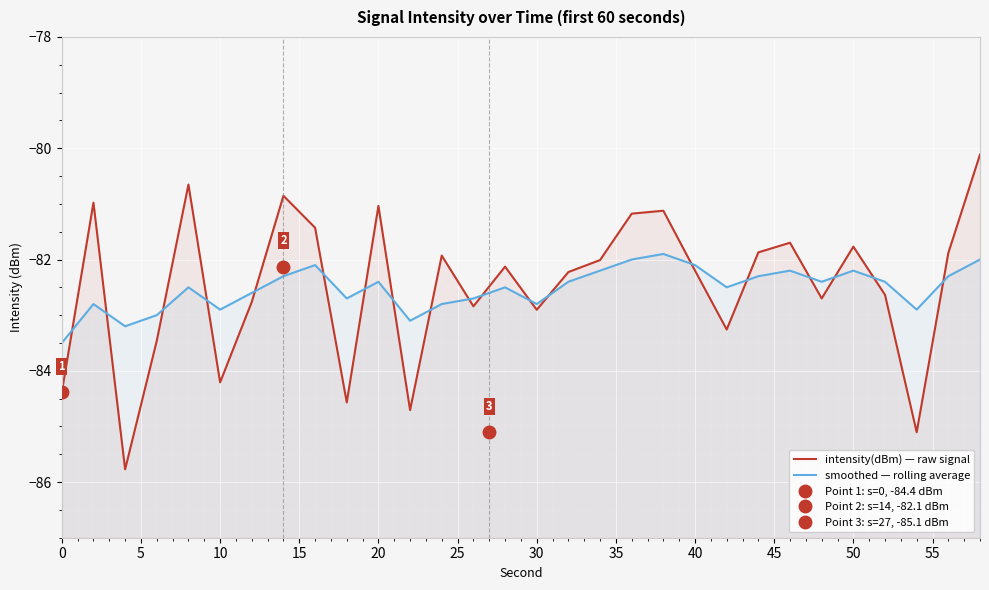

Which series ends up on top after the final intersection of intensity(dBm) — raw signal and smoothed — rolling average?

intensity(dBm) — raw signal